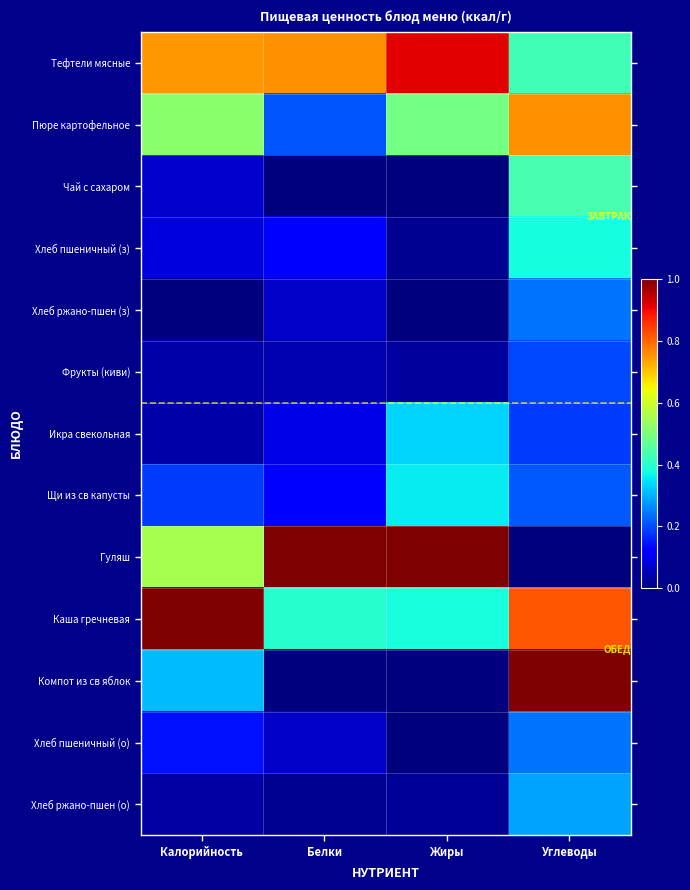

Reading left to right, list all the values displayed in this chart.

Тефтели мясные: Калорийность=0.7	Белки=0.8	Жиры=0.9	Углеводы=0.4
Пюре картофельное: Калорийность=0.5	Белки=0.2	Жиры=0.5	Углеводы=0.8
Чай с сахаром: Калорийность=0.1	Белки=0.0	Жиры=0.0	Углеводы=0.4
Хлеб пшеничный (з): Калорийность=0.1	Белки=0.1	Жиры=0.0	Углеводы=0.4
Хлеб ржано-пшен (з): Калорийность=0.0	Белки=0.1	Жиры=0.0	Углеводы=0.2
Фрукты (киви): Калорийность=0.0	Белки=0.0	Жиры=0.0	Углеводы=0.2
Икра свекольная: Калорийность=0.0	Белки=0.1	Жиры=0.3	Углеводы=0.2
Щи из св капусты: Калорийность=0.2	Белки=0.1	Жиры=0.4	Углеводы=0.2
Гуляш: Калорийность=0.6	Белки=1.0	Жиры=1.0	Углеводы=0.0
Каша гречневая: Калорийность=1.0	Белки=0.4	Жиры=0.4	Углеводы=0.8
Компот из св яблок: Калорийность=0.3	Белки=0.0	Жиры=0.0	Углеводы=1.0
Хлеб пшеничный (о): Калорийность=0.1	Белки=0.1	Жиры=0.0	Углеводы=0.2
Хлеб ржано-пшен (о): Калорийность=0.0	Белки=0.0	Жиры=0.0	Углеводы=0.3